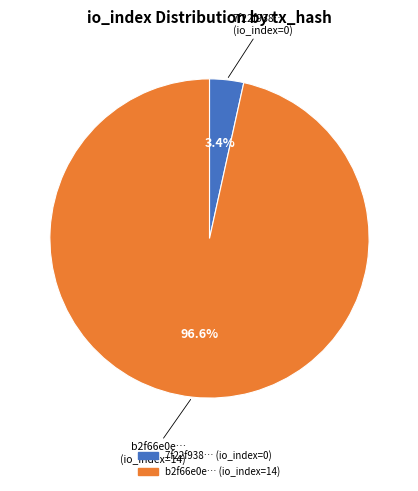

Is there any slice that represents more than half of the pie?

Yes